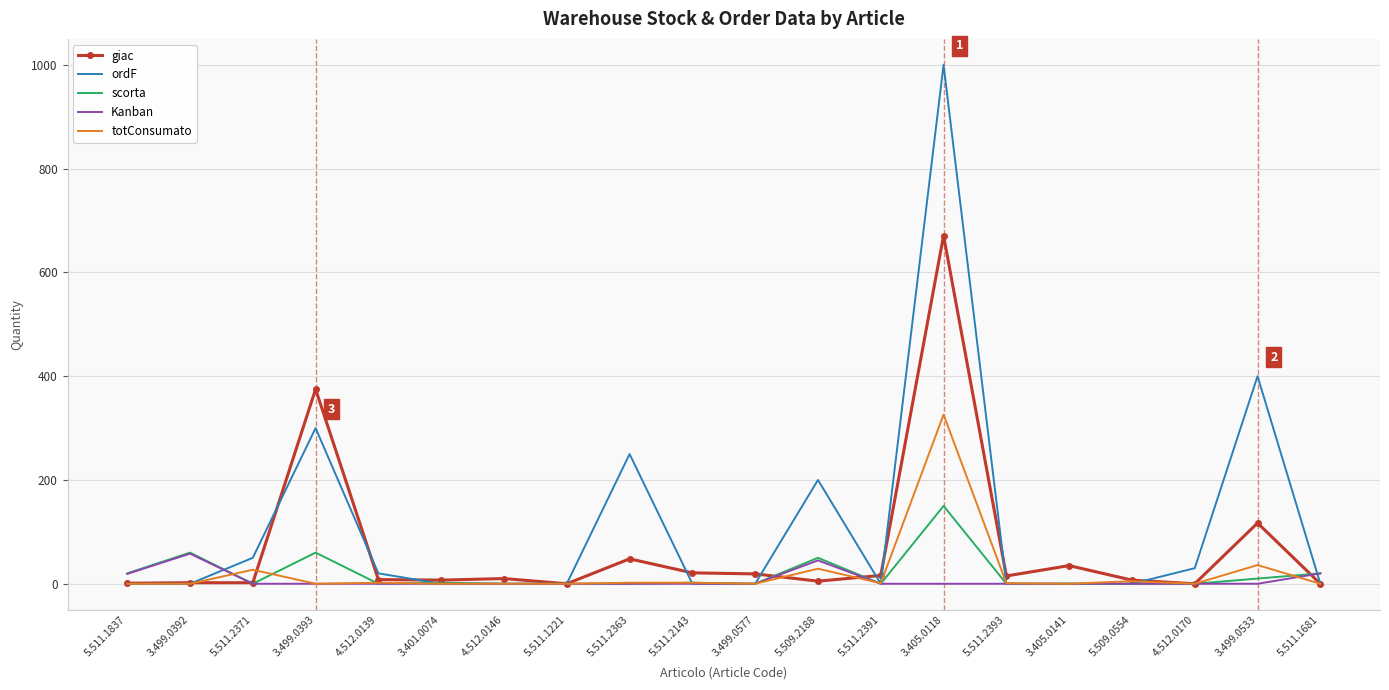

Which category has the highest value across all series?

3.405.0118